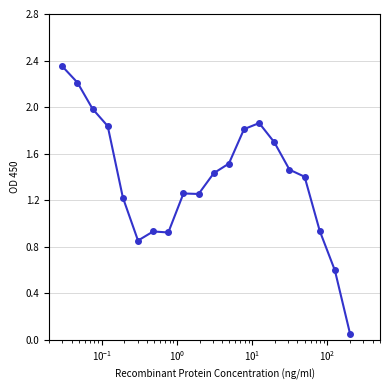

What is the sum of all values?

27.6